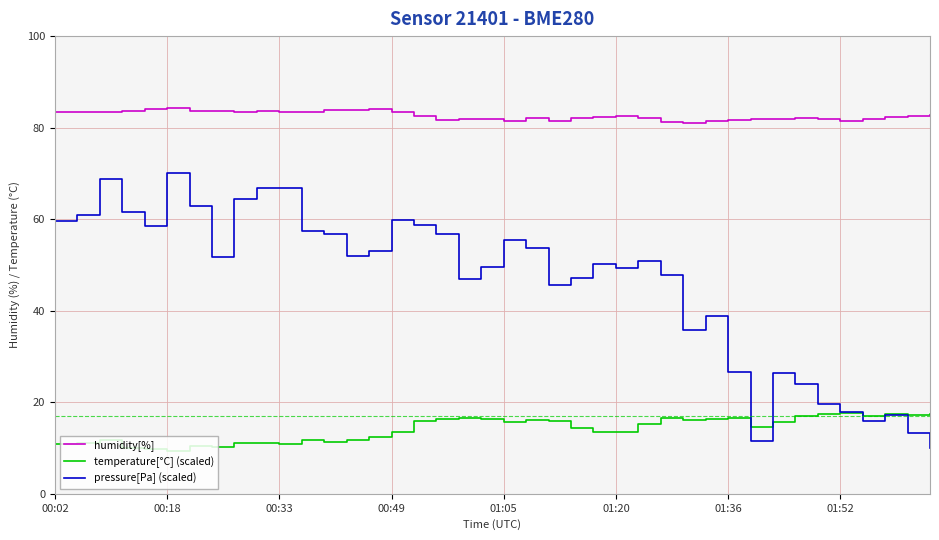

List the series in order of their overall mean, lowest first.

temperature[°C] (scaled), pressure[Pa] (scaled), humidity[%]